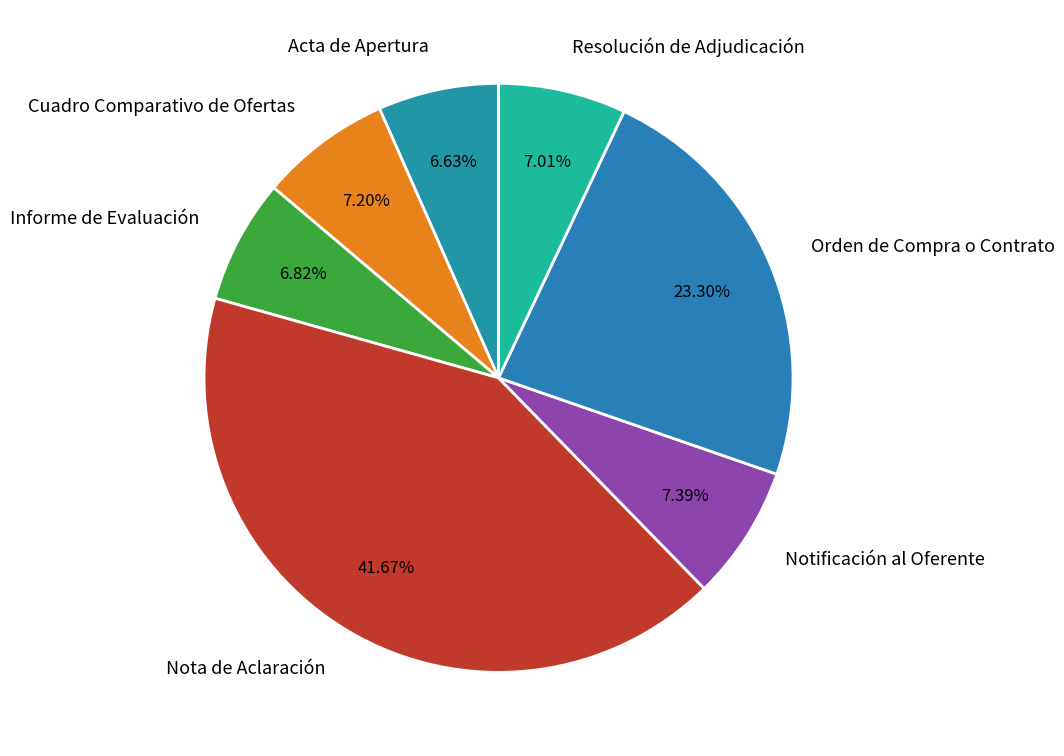

To the nearest percent, what portion does Informe de Evaluación represent?

7%